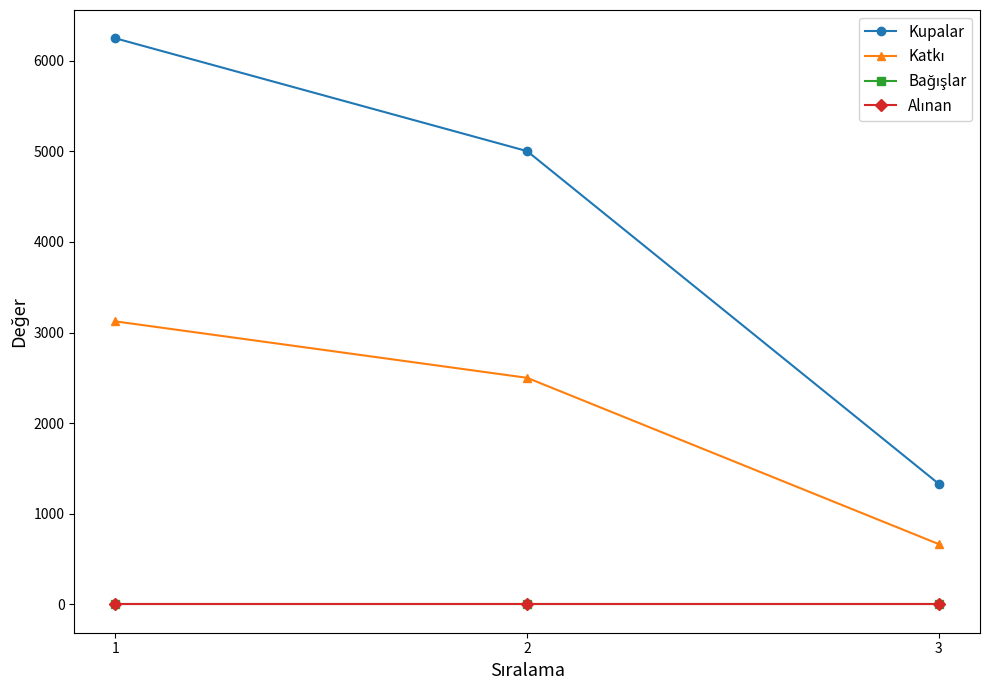

What is the average value of the Kupalar series?

4192